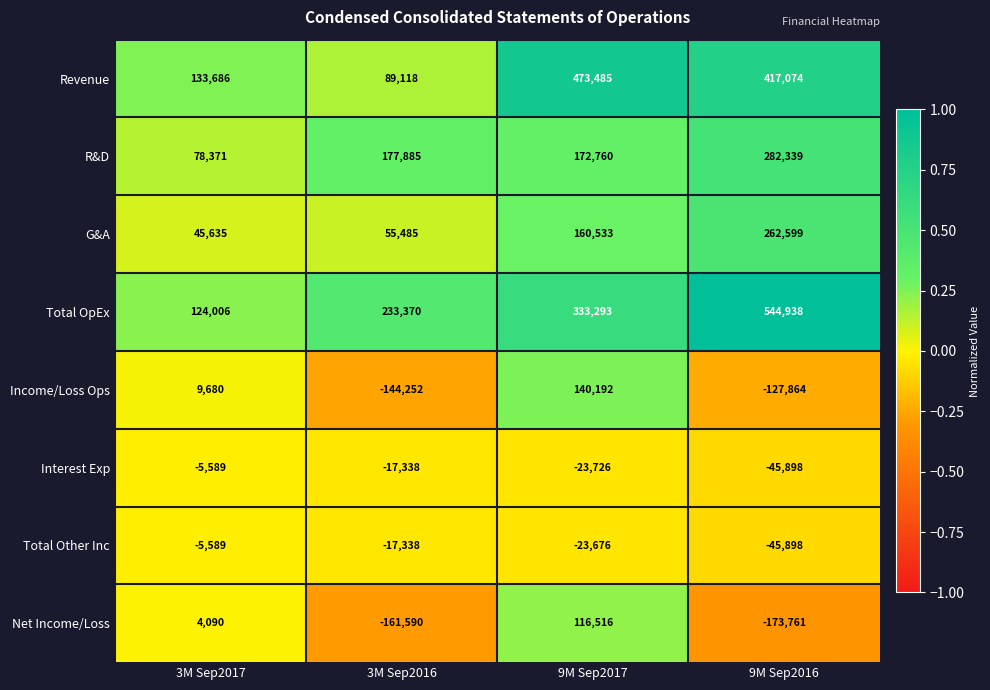

How many data points in Total Other Inc are above -17338?

1